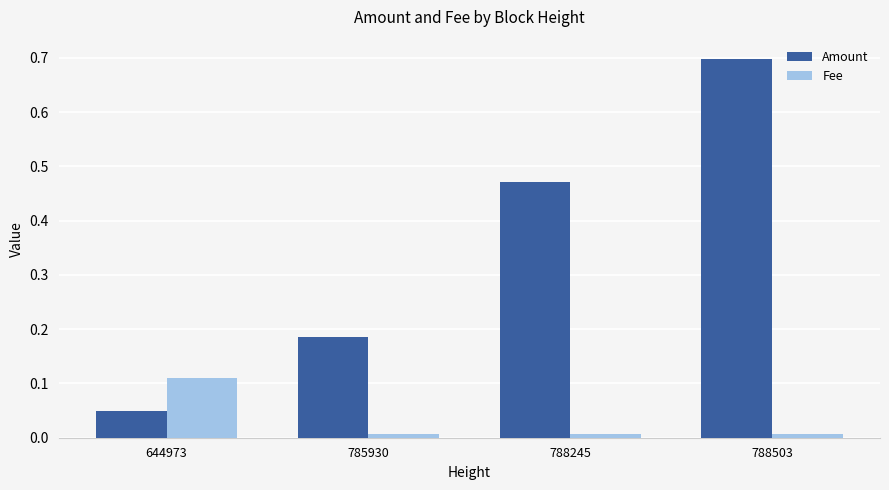

Which category has the highest value in the Amount series?

788503